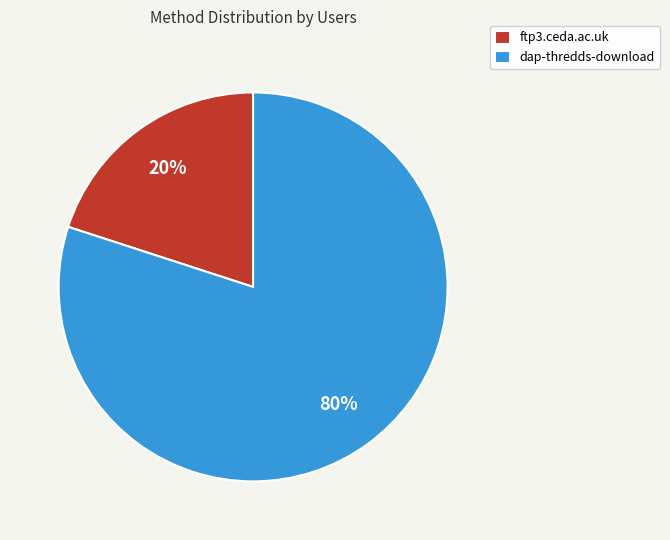

Do dap-thredds-download and ftp3.ceda.ac.uk together represent more than half of the pie?

Yes